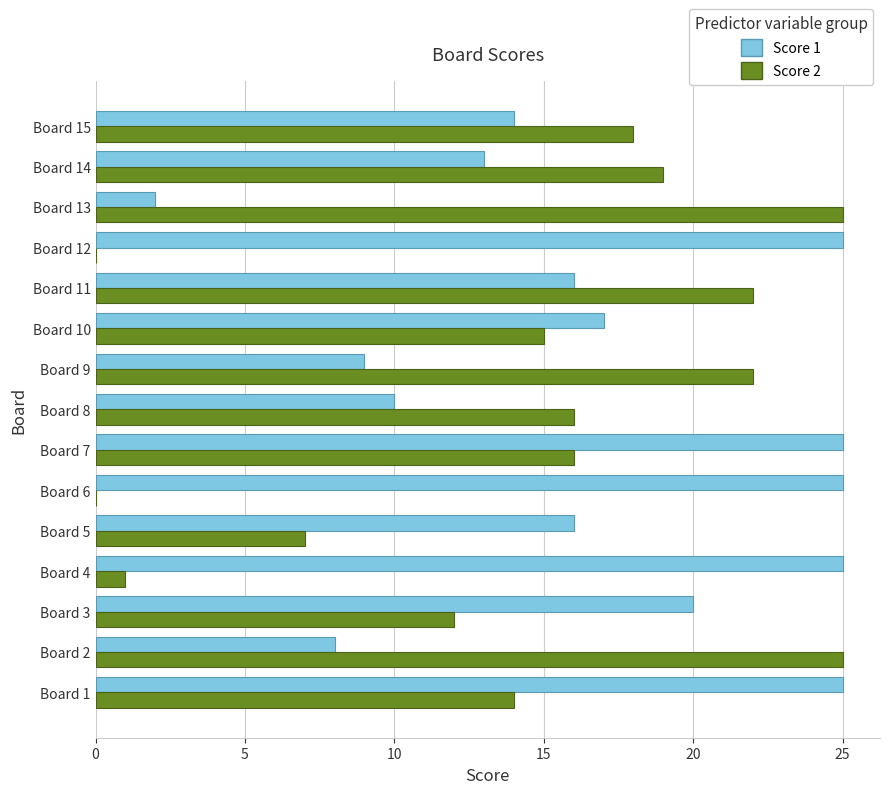

What is the average value of the Score 1 series?

17